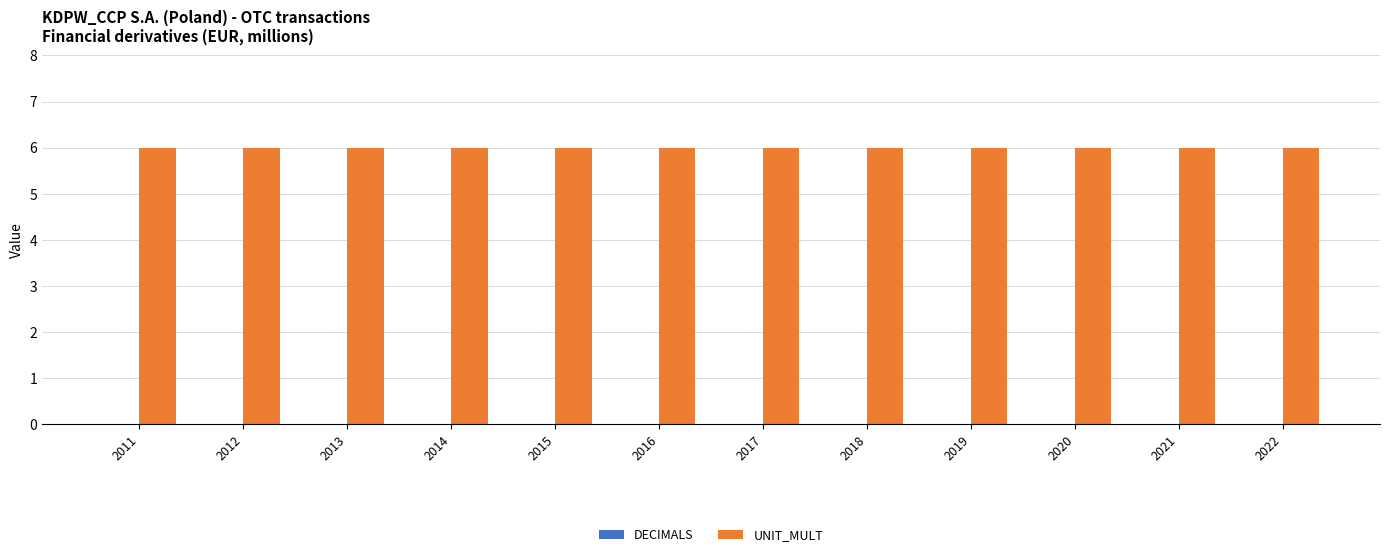

Reading left to right, what are all the values shown in this chart?

DECIMALS: 0	0	0	0	0	0	0	0	0	0	0	0
UNIT_MULT: 6	6	6	6	6	6	6	6	6	6	6	6